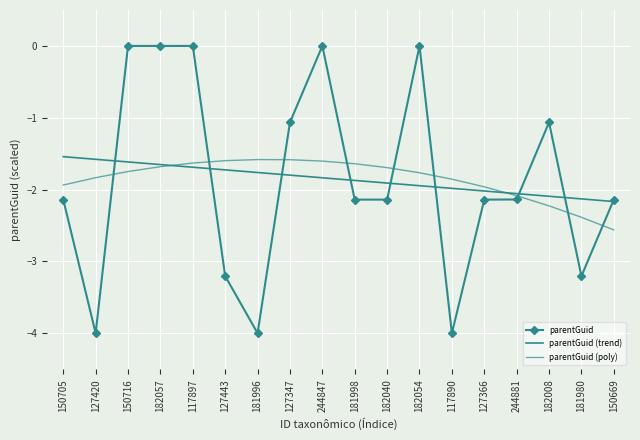

What are all the series names shown in the legend?

parentGuid, parentGuid (trend), parentGuid (poly)